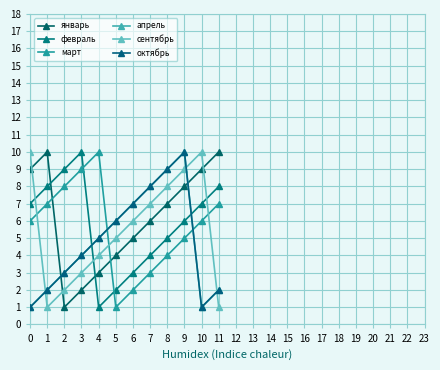

True or false: март and февраль intersect in this chart.

True